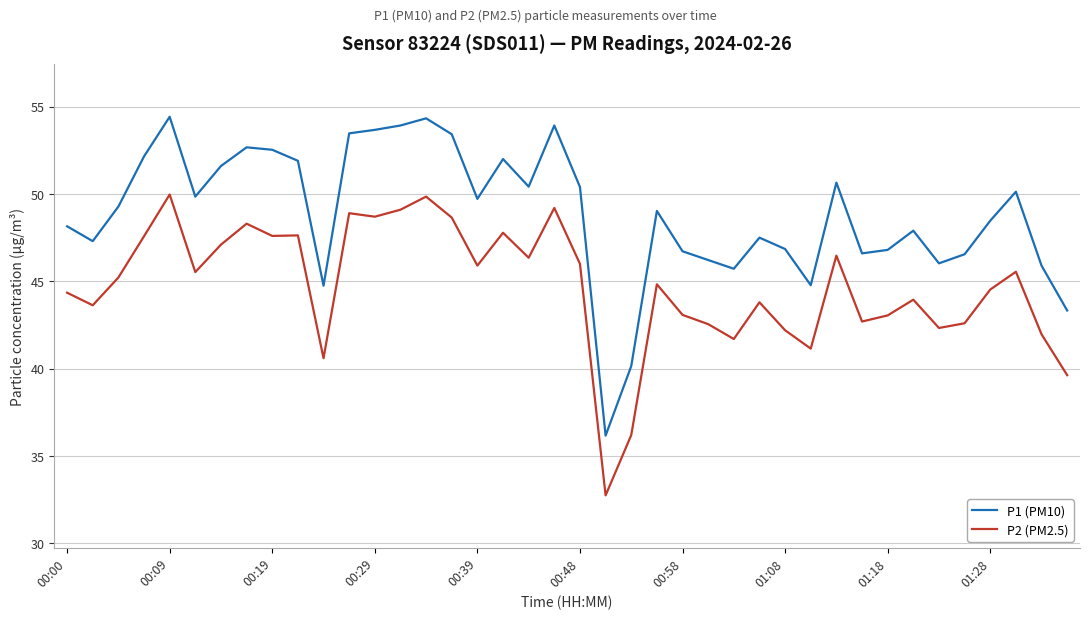

Which series has the widest spread of values?

P1 (PM10)